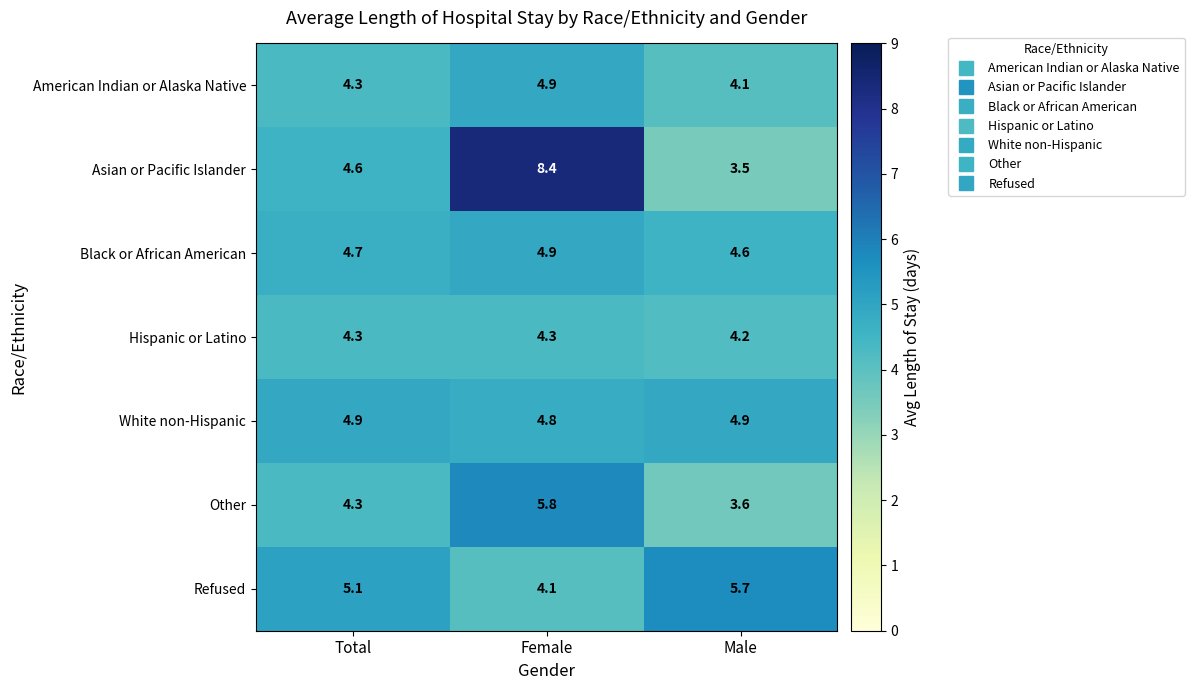

Which series has the largest range (max minus min)?

Asian or Pacific Islander